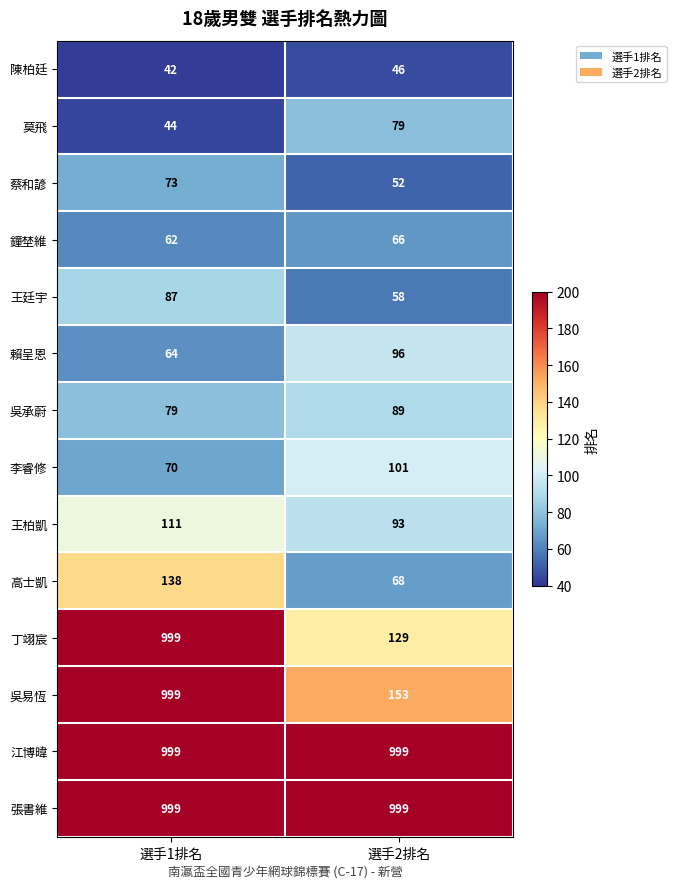

At which category is the sum across all series the highest?

選手1排名